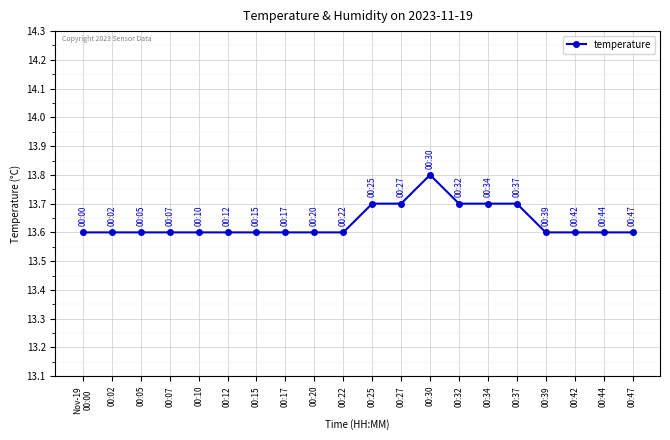

The value at Nov-19
00:00 is 13.6. True or false?

True